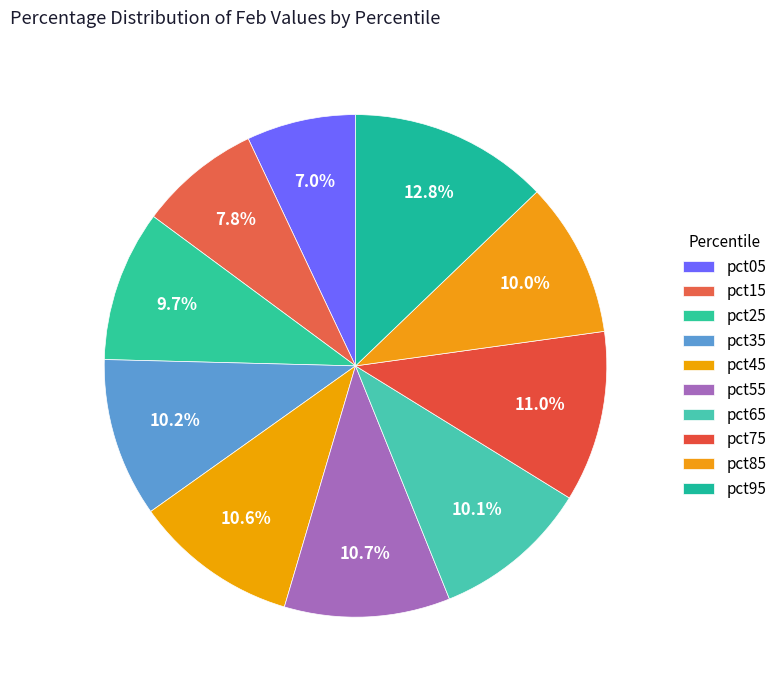

How many segments does this pie chart have?

10